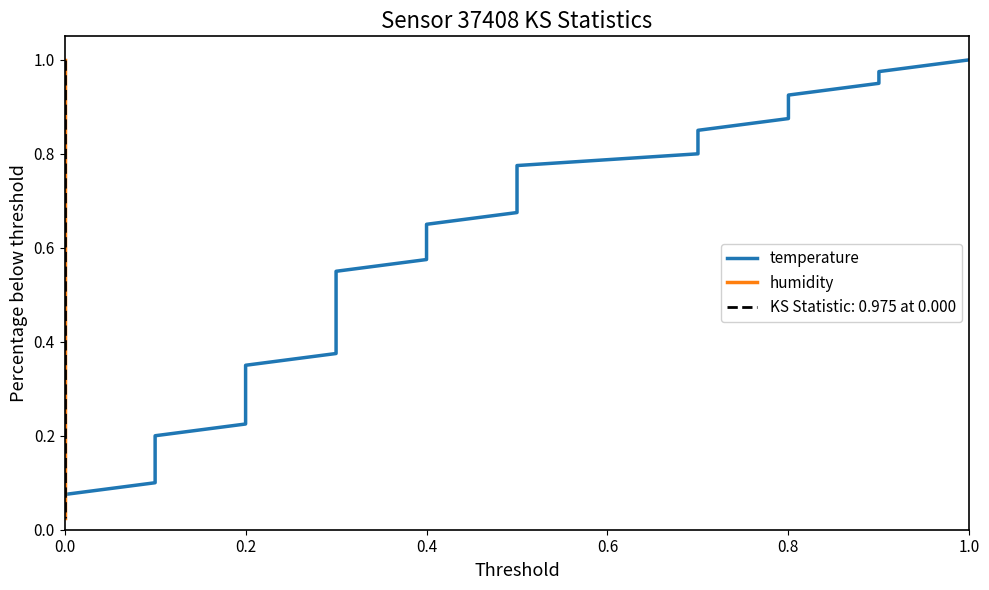

What is the sum of all temperature values?

20.5